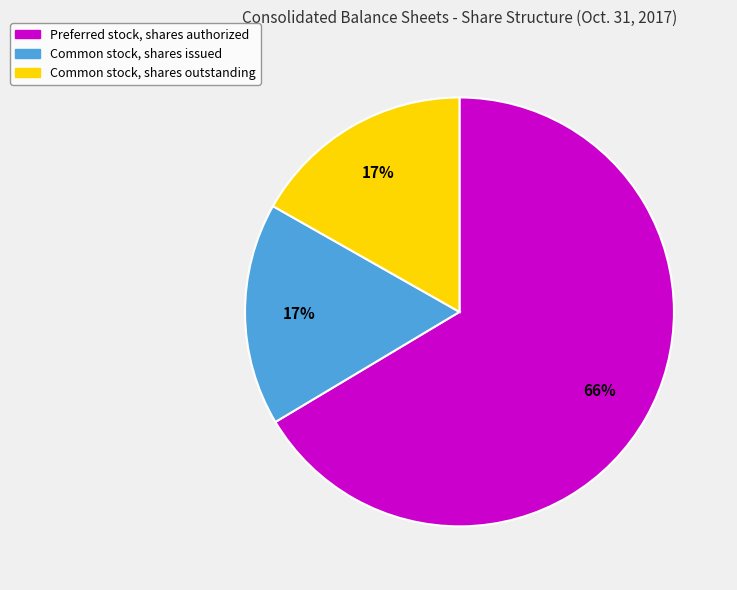

Does any single category account for the majority?

Yes